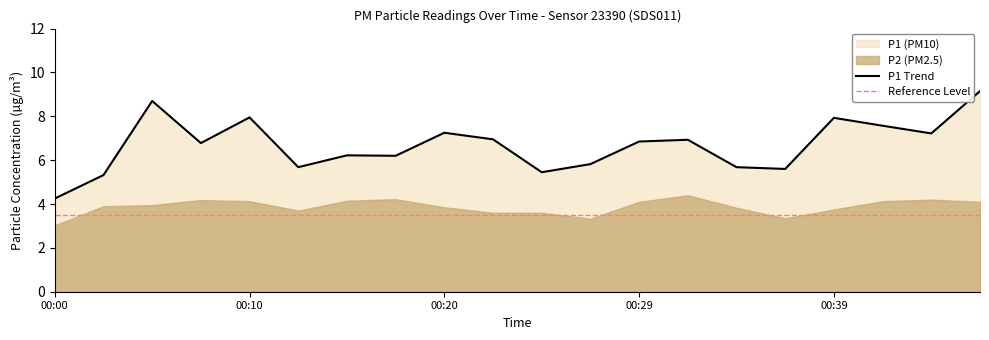

Where is the data nearest to the value 6?

00:27